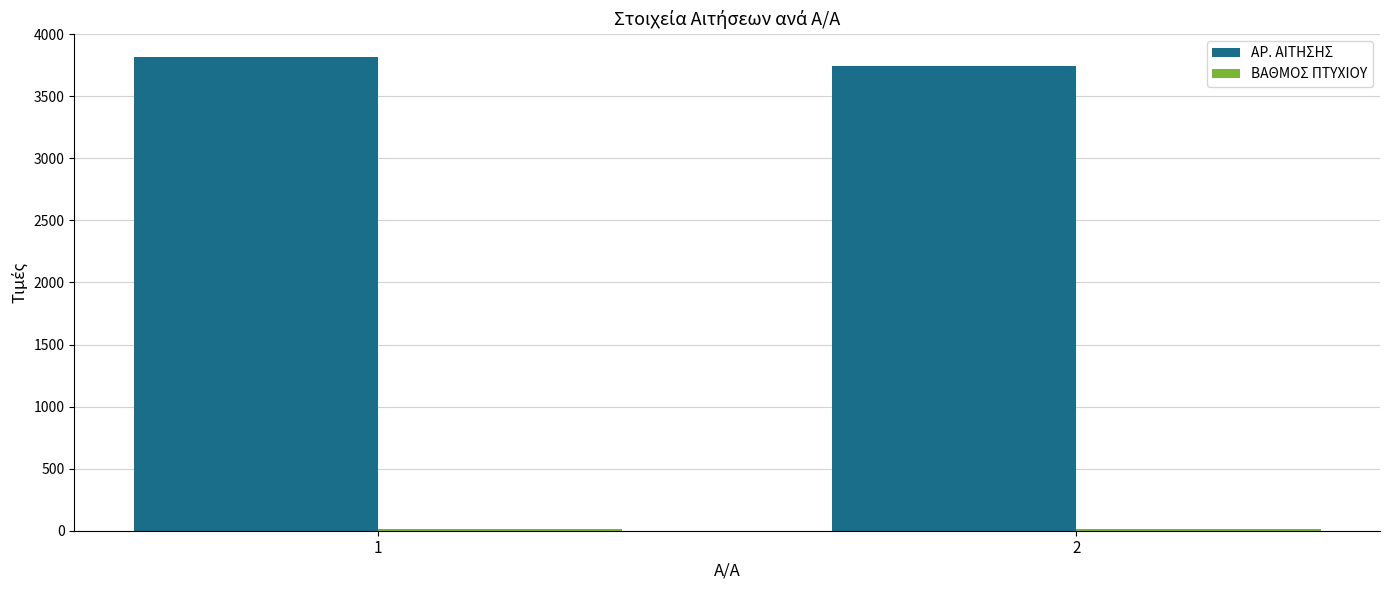

What is the sum of the ΑΡ. ΑΙΤΗΣΗΣ values at 2 and 1?

7559.0